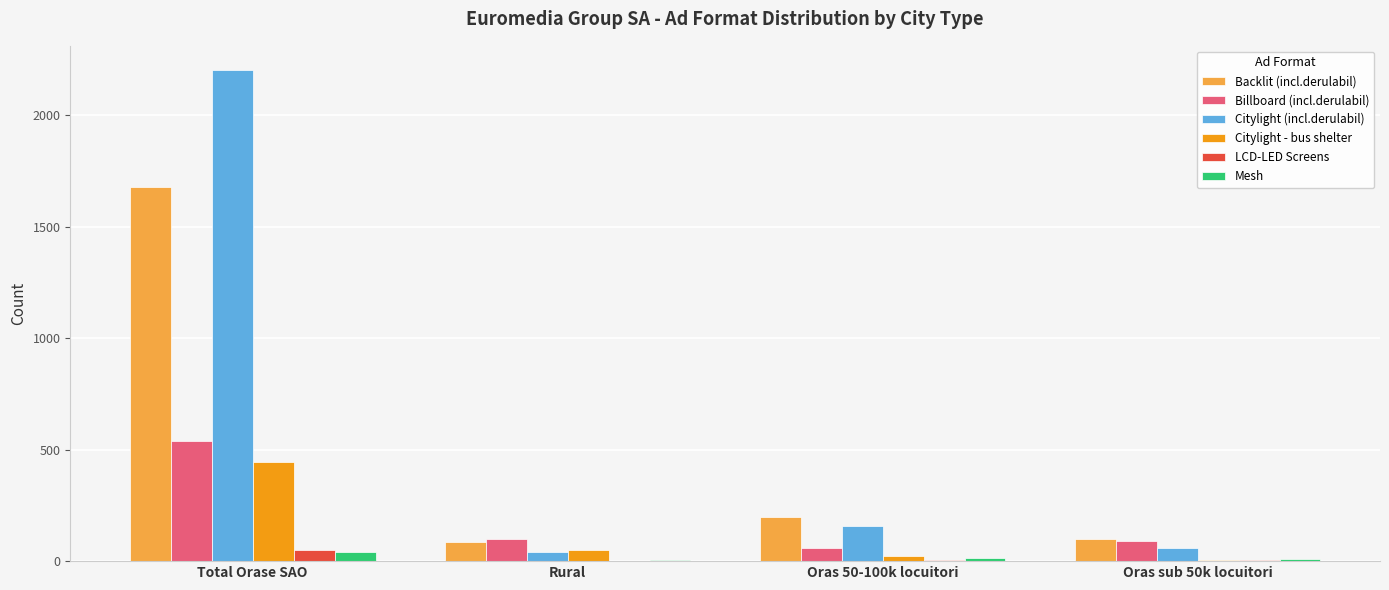

Which series has the widest spread of values?

Citylight (incl.derulabil)